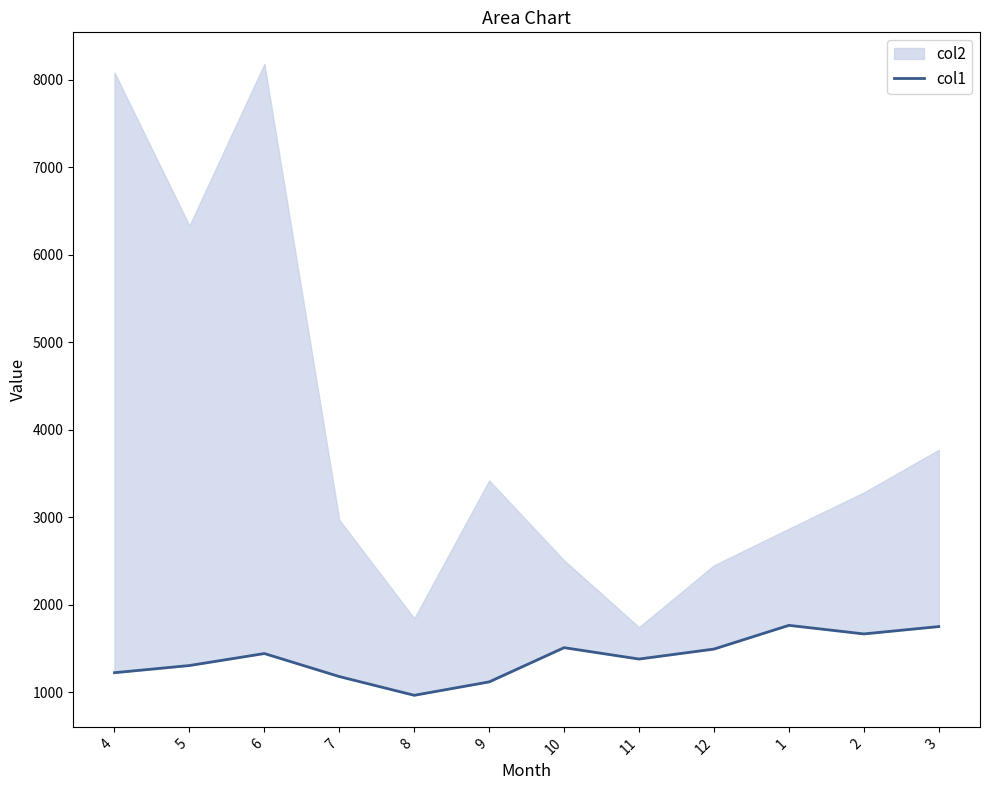

True or false: the data has more than 2 interior local peaks.

True